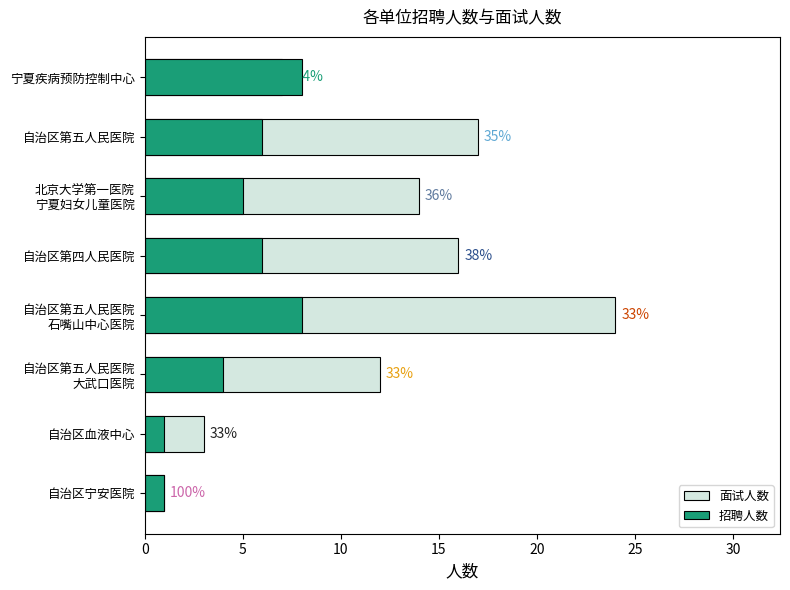

What is the minimum value for 招聘人数?

1